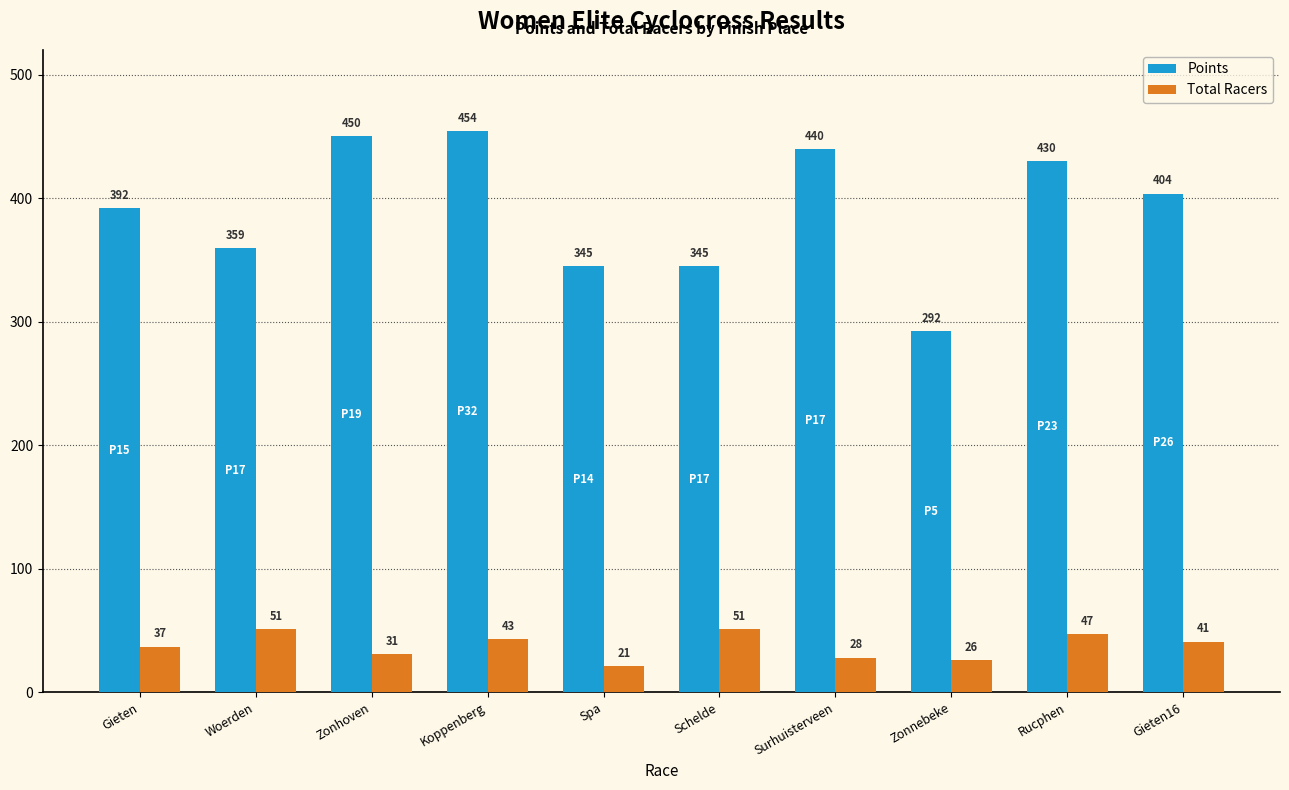

At how many categories does at least one series exceed 137?

10